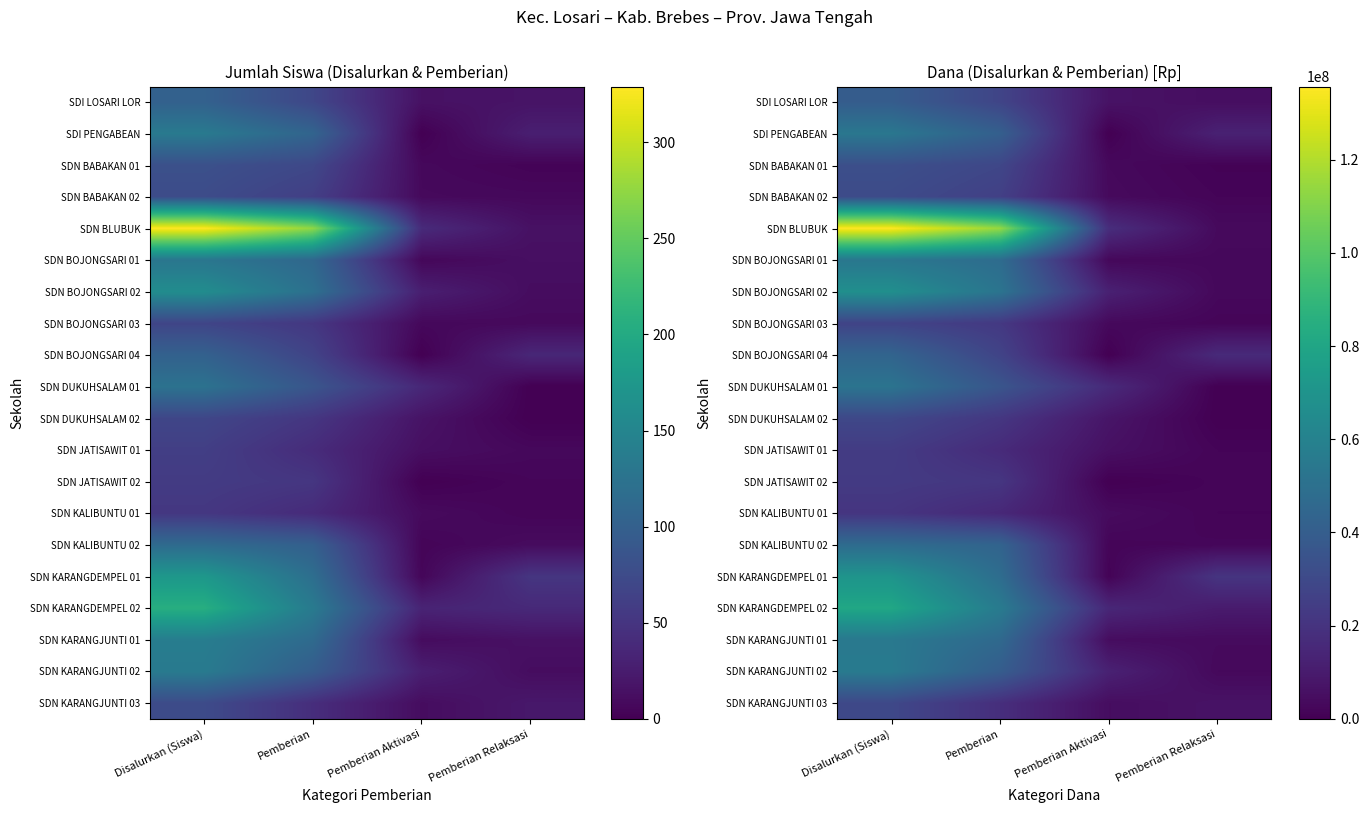

Is the value of SDN BABAKAN 02 at Disalurkan (Siswa) greater than the value of SDN BLUBUK at Pemberian Relaksasi?

Yes